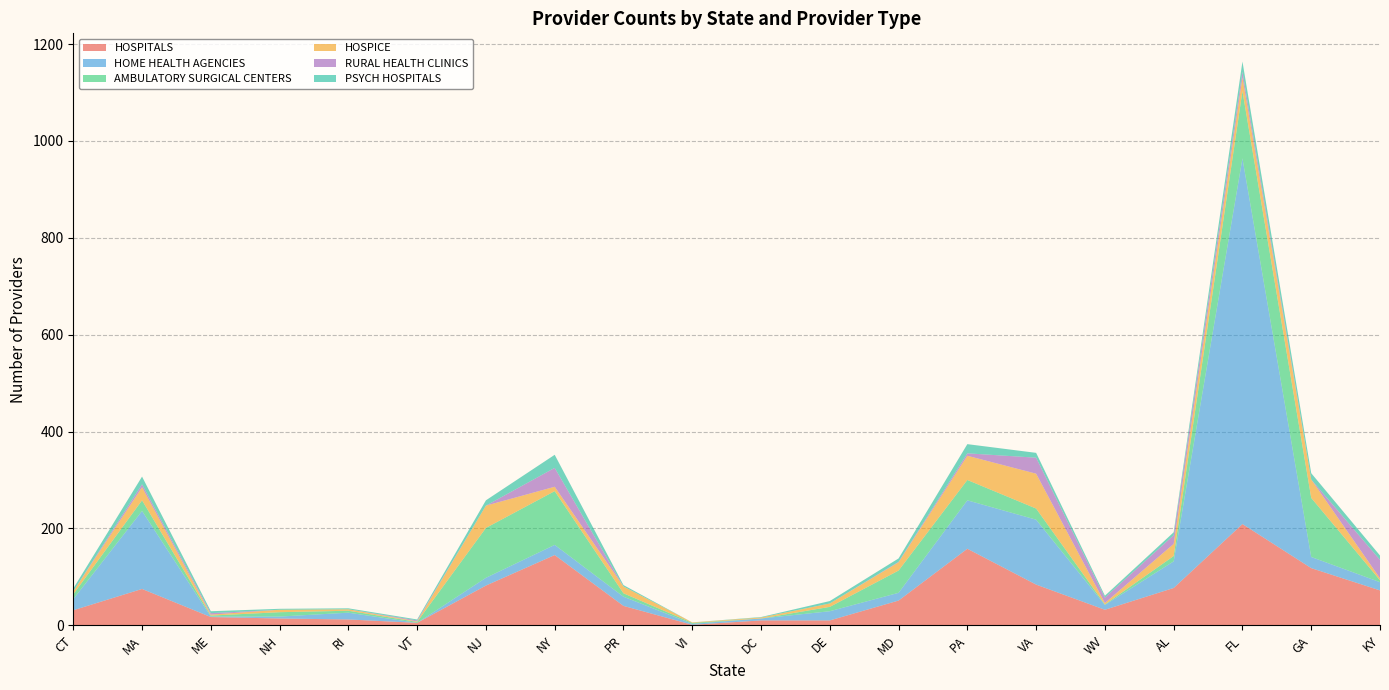

Reading left to right, what are all the values shown in this chart?

HOSPITALS: 31	75	17	14	12	5	82	145	40	1	10	10	51	158	84	32	77	209	118	72
HOME HEALTH AGENCIES: 23	161	1	4	14	0	16	21	19	2	4	19	16	100	134	10	55	755	23	17
AMBULATORY SURGICAL CENTERS: 10	22	2	9	4	2	103	111	7	2	0	9	46	42	23	1	11	139	122	4
HOSPICE: 6	27	2	5	3	1	46	9	14	1	2	7	17	50	72	3	25	28	38	4
RURAL HEALTH CLINICS: 0	6	3	0	0	2	0	39	0	0	0	0	1	5	33	11	18	12	0	38
PSYCH HOSPITALS: 6	16	4	2	2	2	11	27	3	0	1	5	7	19	10	4	6	21	13	9